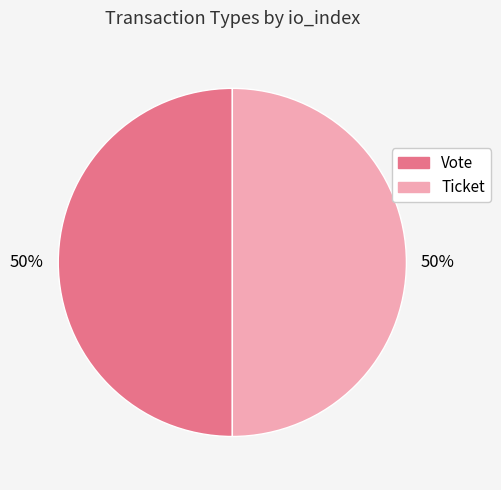

Is it true that Ticket is 50% of the pie?

True